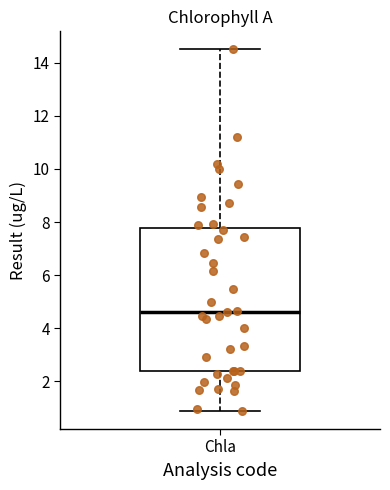

Read this box plot against the y-axis: the position of the median line, the range covered by the box, and the ends of both whiskers. The values are not printed on the chart, so give them approximately, as read against the axis.

median 4.6, box 2.4 to 7.8, whiskers 0.8 to 14.6